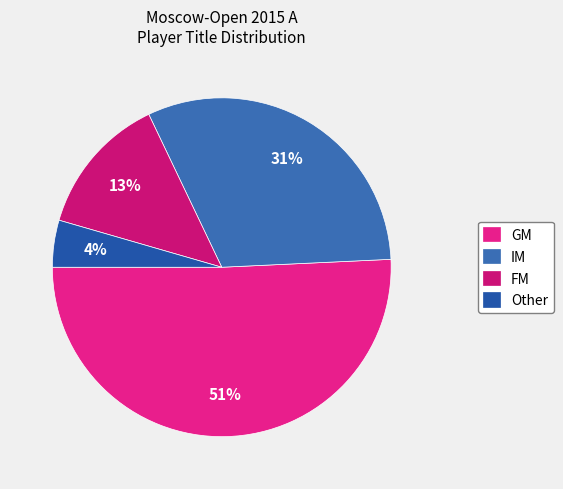

Between GM and FM, which is larger?

GM